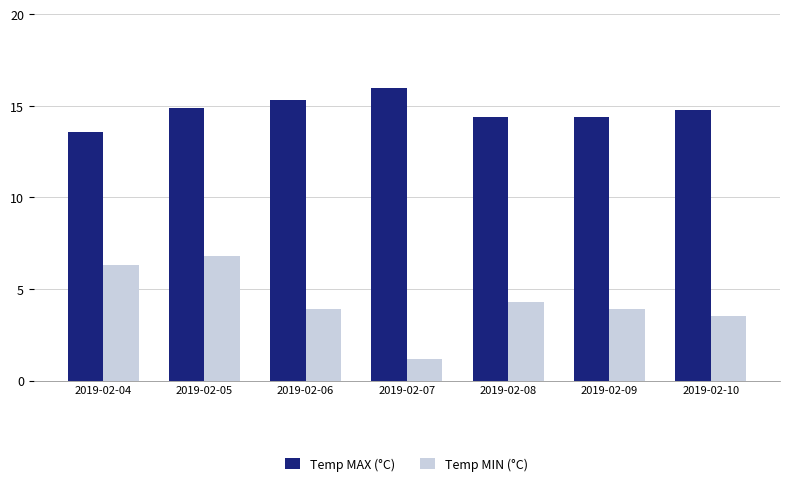

True or false: Temp MIN (°C) has a value of 1.2 at 2019-02-07.

True